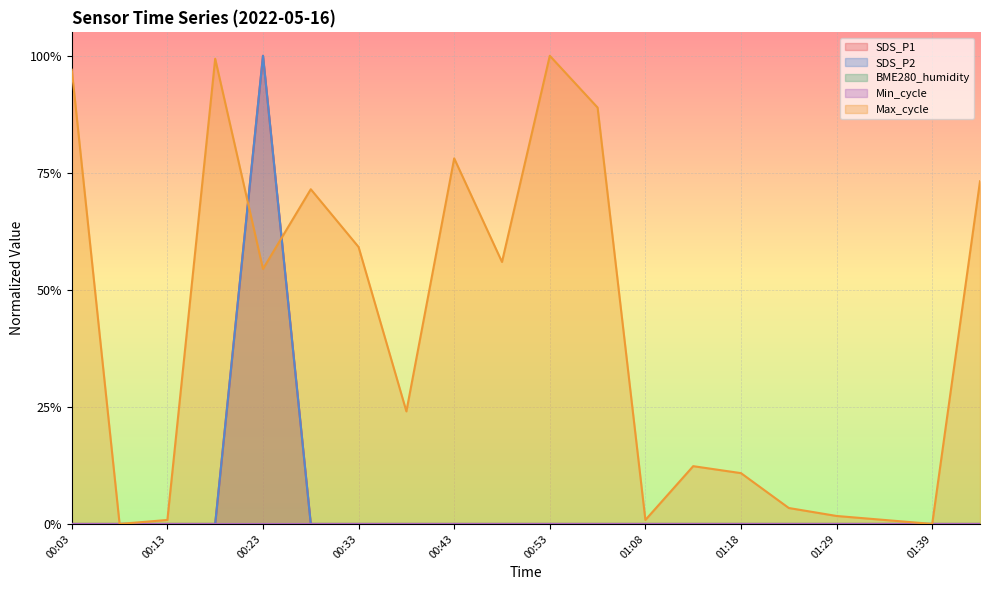

Is the value of SDS_P2 at 00:38 greater than the value of Max_cycle at 01:29?

No